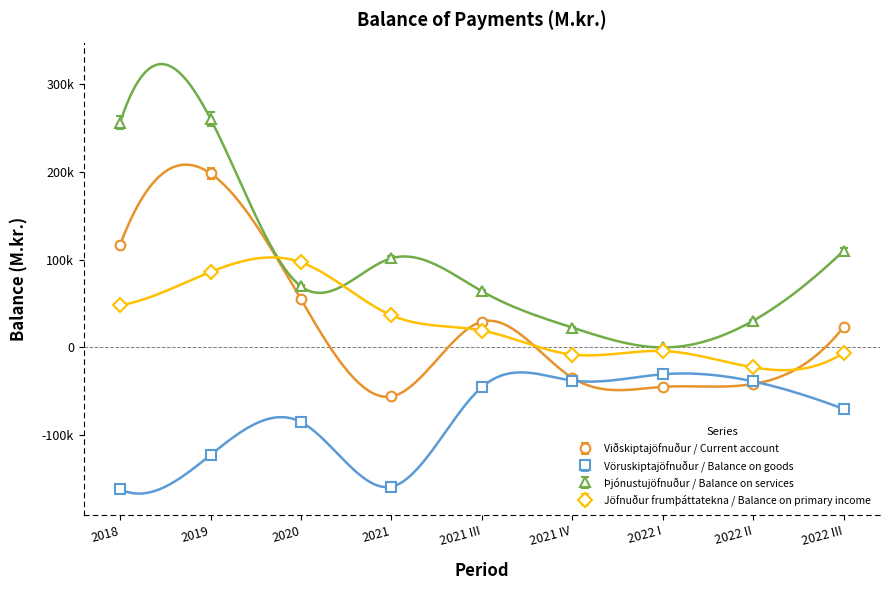

What is the label of the 6th point from the right?

2021